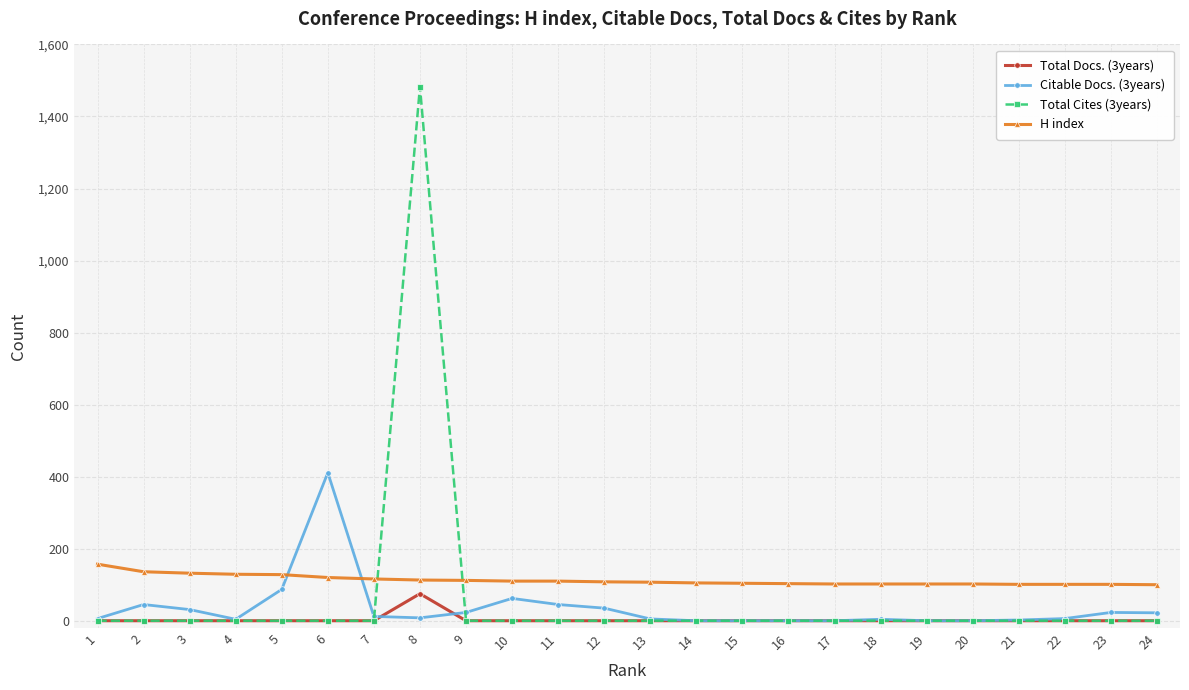

List the series in order of their overall mean, highest first.

H index, Total Cites (3years), Citable Docs. (3years), Total Docs. (3years)